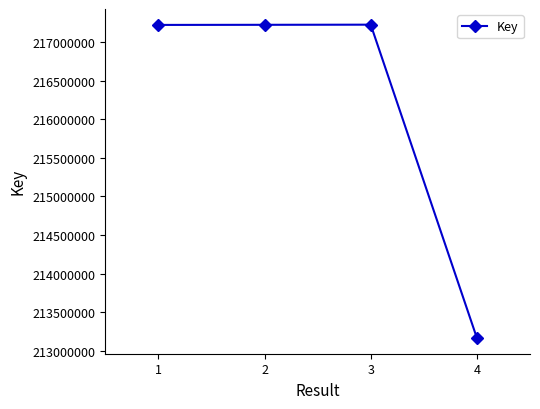

Is this an area chart (filled region under the line)?

No